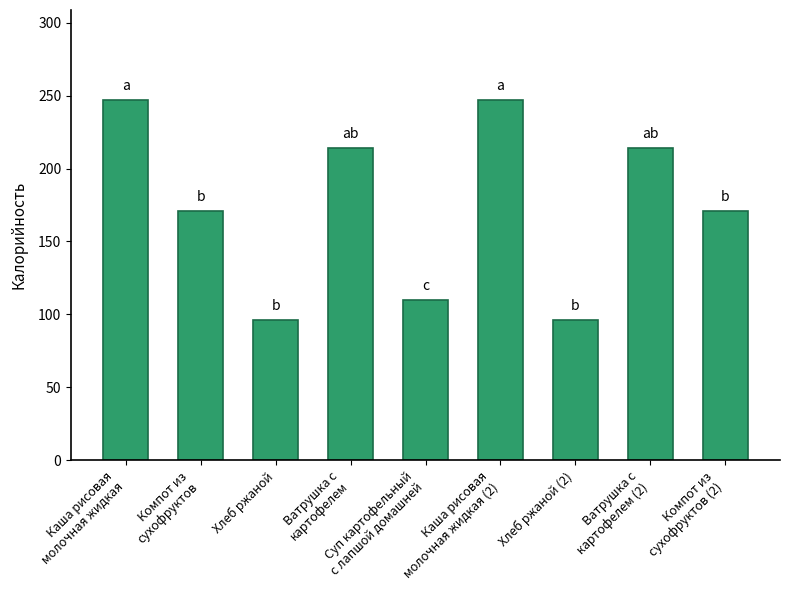

What is the minimum value shown in the chart?

96